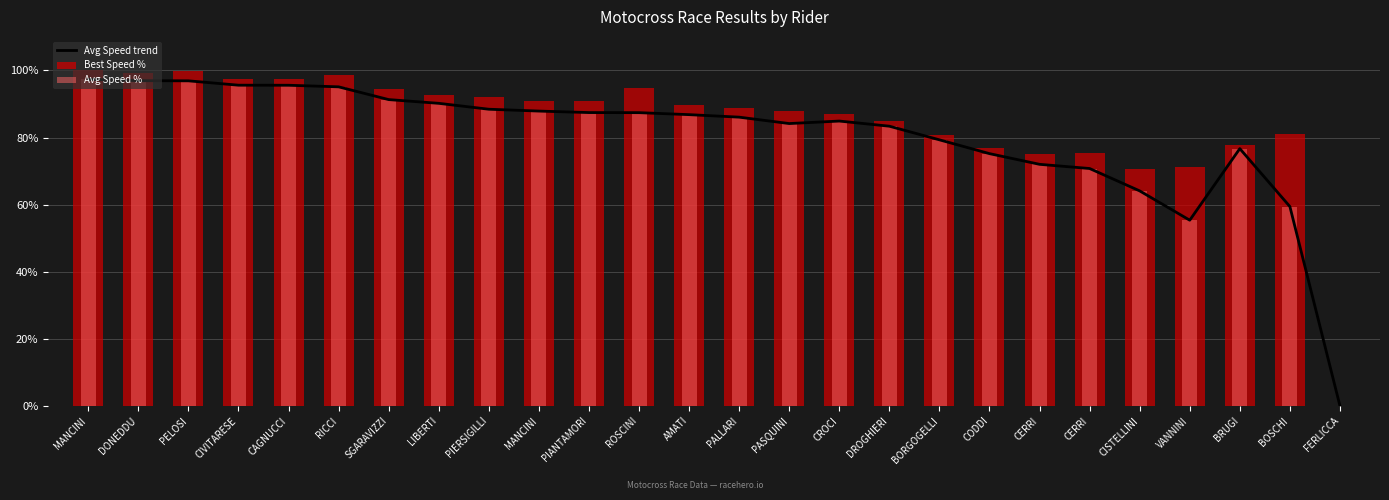

What is the maximum value shown in the chart?

100.0